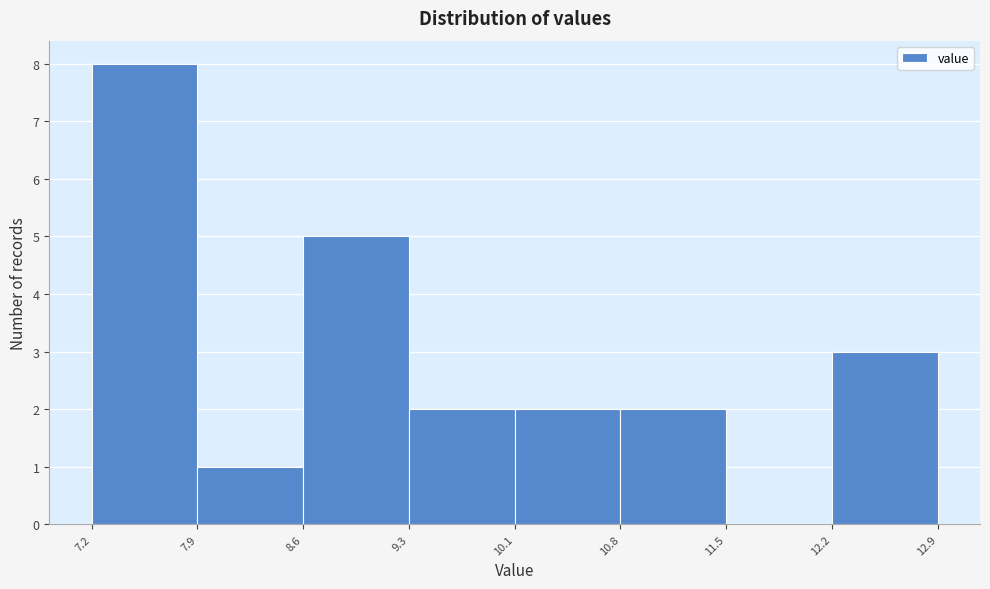

Over which range of the x-axis is the bar tallest?

7.2 to 7.9